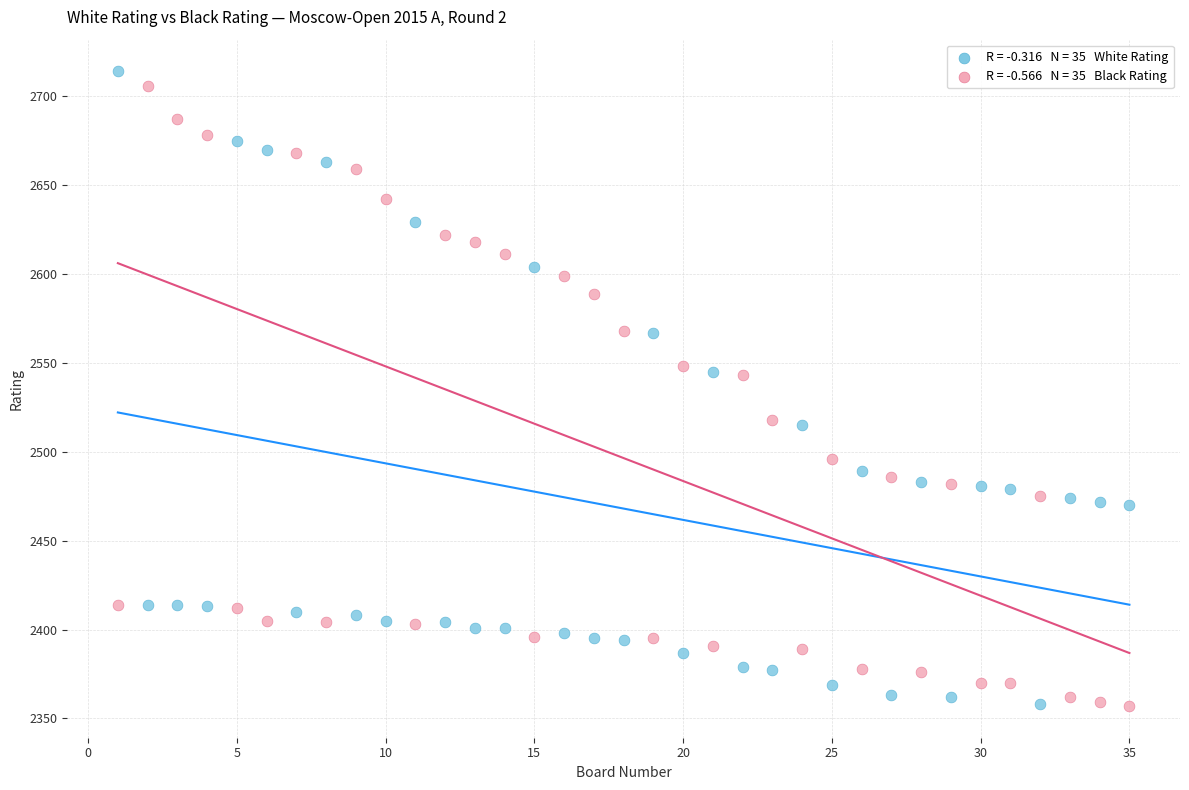

Across all data points, what is the range of Y values (max minus min)?

357